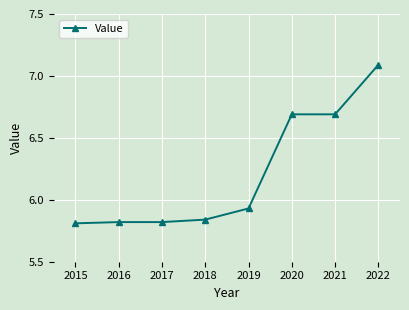

What is the ratio of the value at 2018 to the value at 2022?

0.8